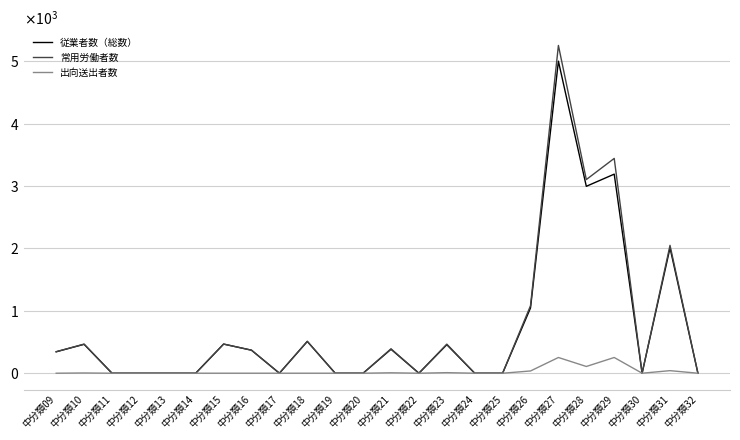

Reading left to right, list all the values displayed in this chart.

従業者数（総数）: 344	463	0	0	0	0	467	369	0	510	0	0	384	0	457	0	0	1046	5000	2995	3190	0	2008	0
常用労働者数: 344	467	0	0	0	0	467	369	0	510	0	0	391	0	466	0	0	1082	5252	3103	3442	0	2049	0
出向送出者数: 0	4	0	0	0	0	0	0	0	0	0	0	7	0	9	0	0	36	252	108	252	0	41	0